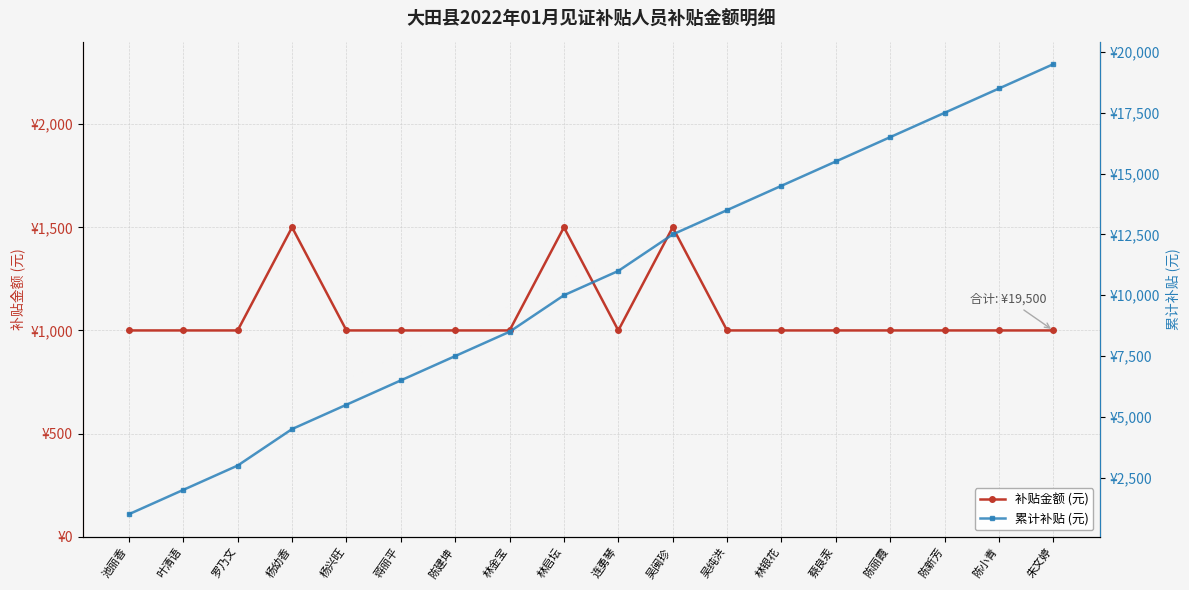

At which label is 补贴金额 (元) closest to 1250?

池丽香